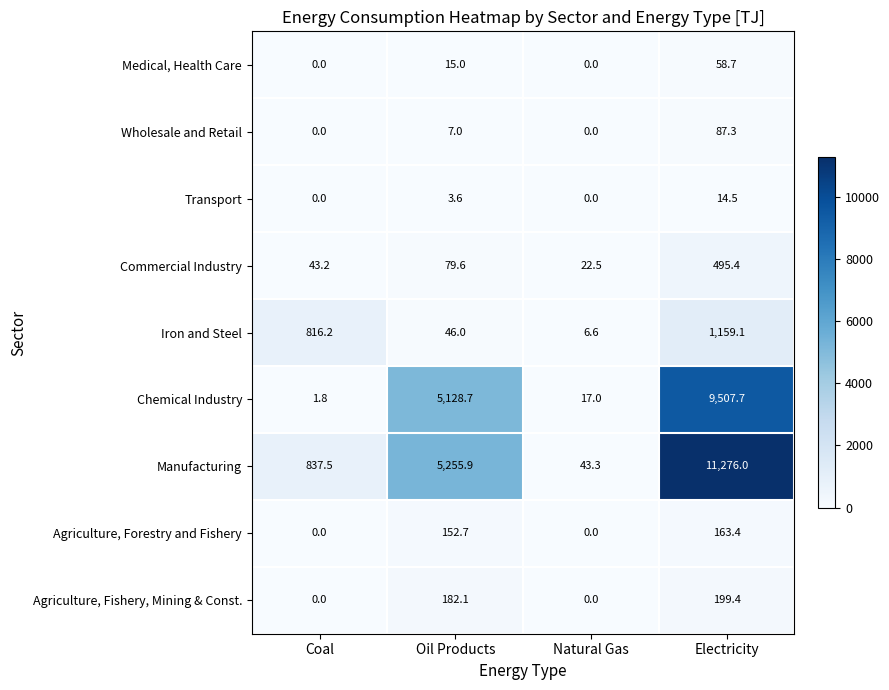

What is the difference between the second highest and second lowest values in the Chemical Industry series?

5111.7